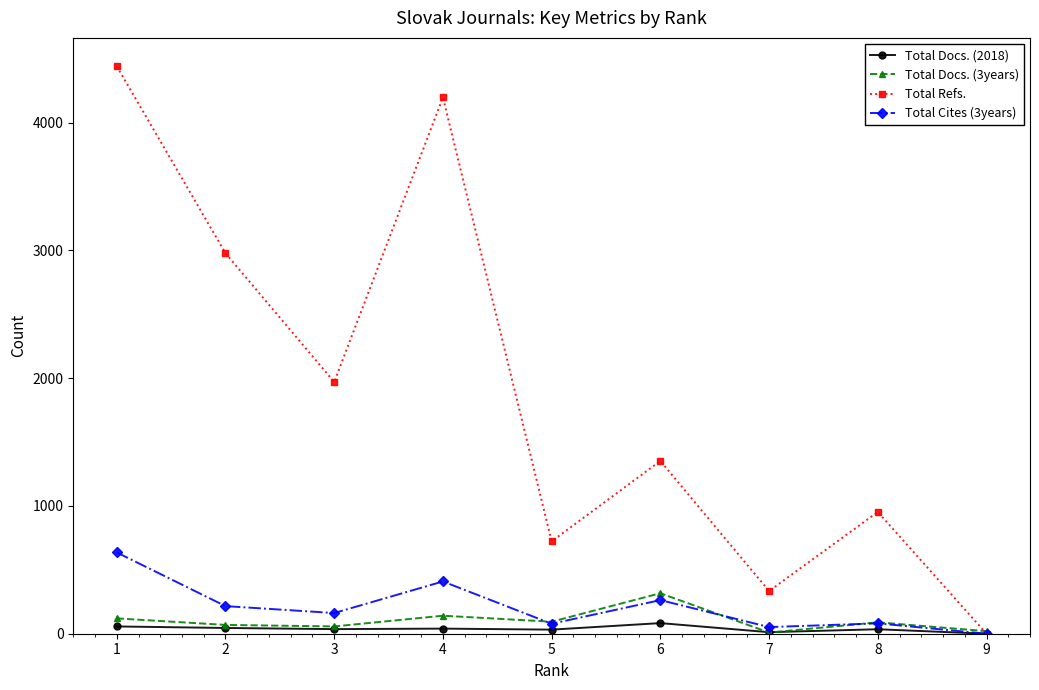

Where does the Total Refs. series first go above 1352?

1